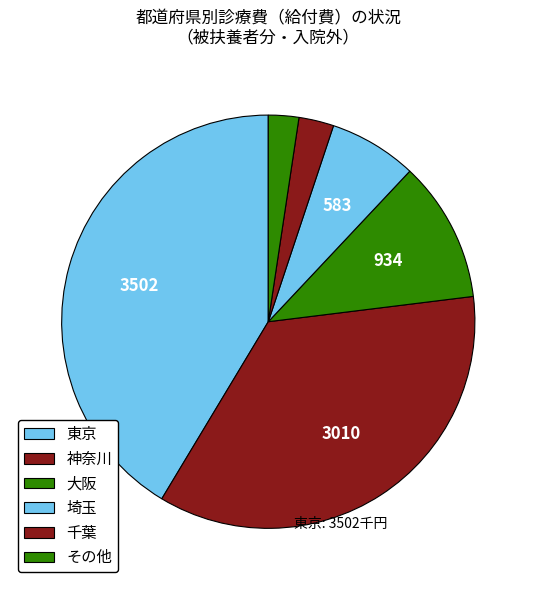

Count the number of slices in the pie.

6